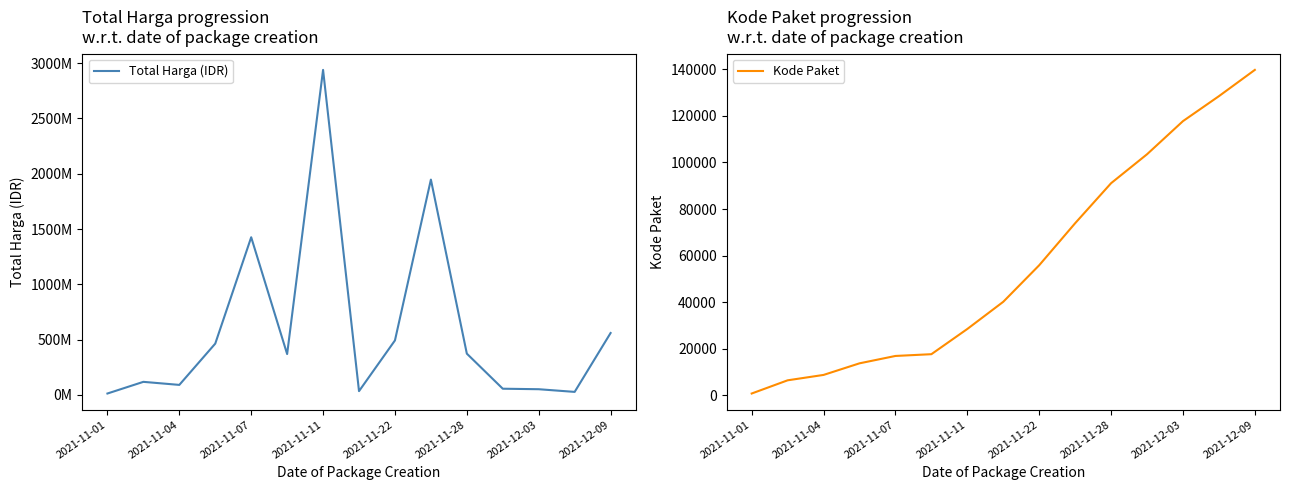

At which label does Kode Paket reach its minimum?

2021-11-01